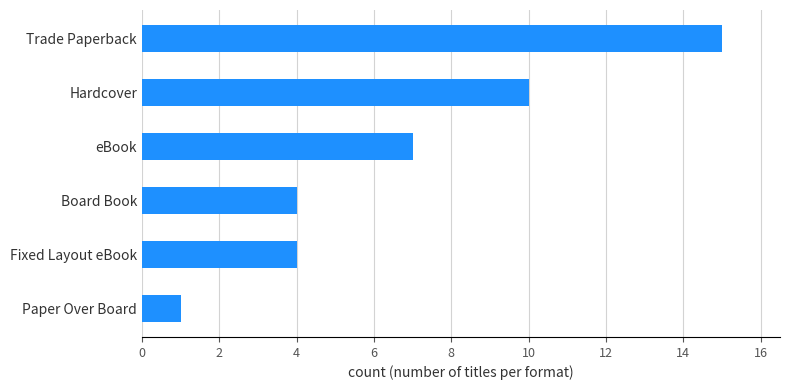

Count the values in the range 4 to 10.

4